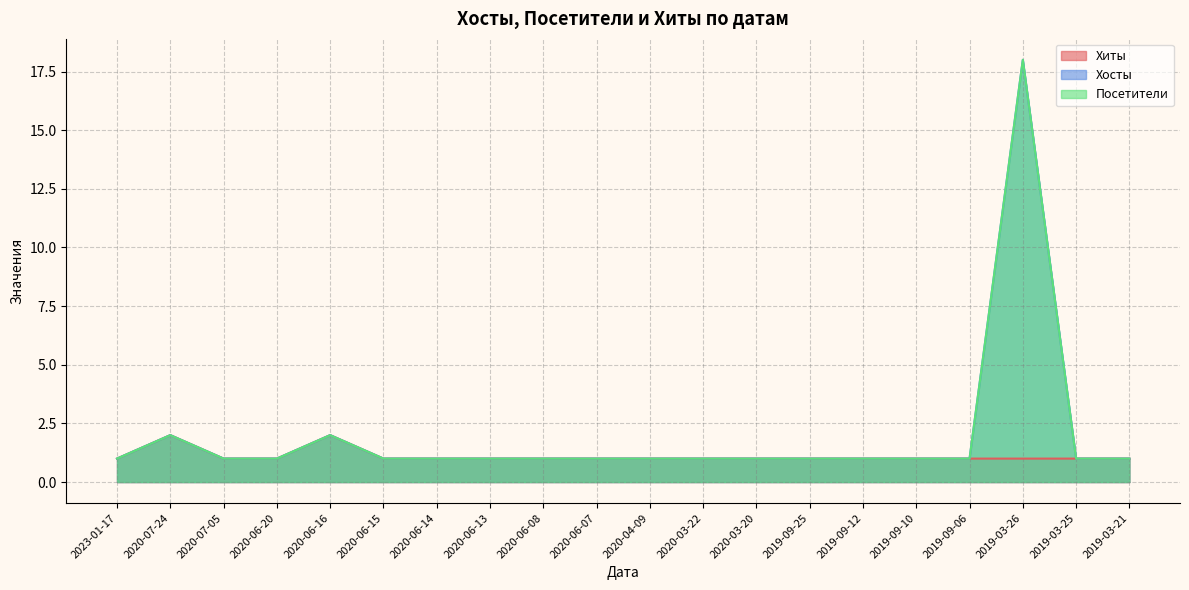

Is it true that Хосты equals 1 at 2020-06-08?

False